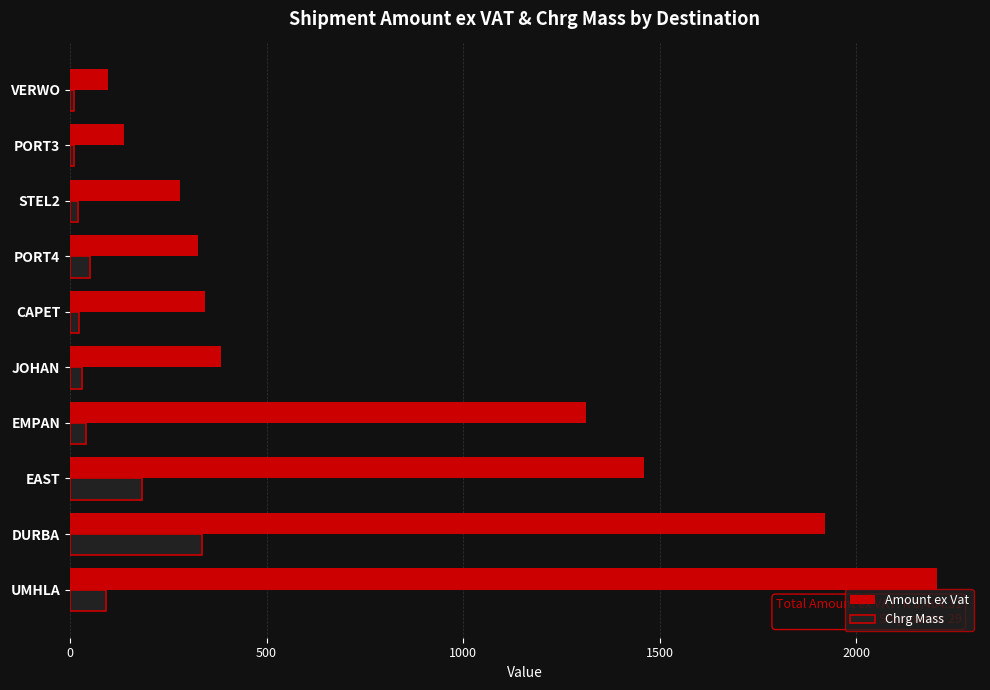

How many series are shown in this chart?

2